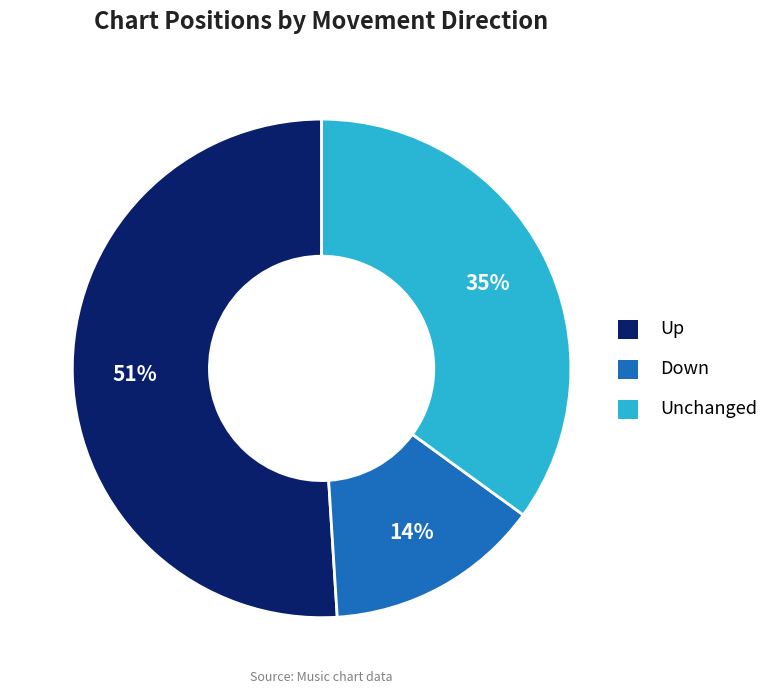

To the nearest percent, what percentage of the pie is Unchanged?

35%